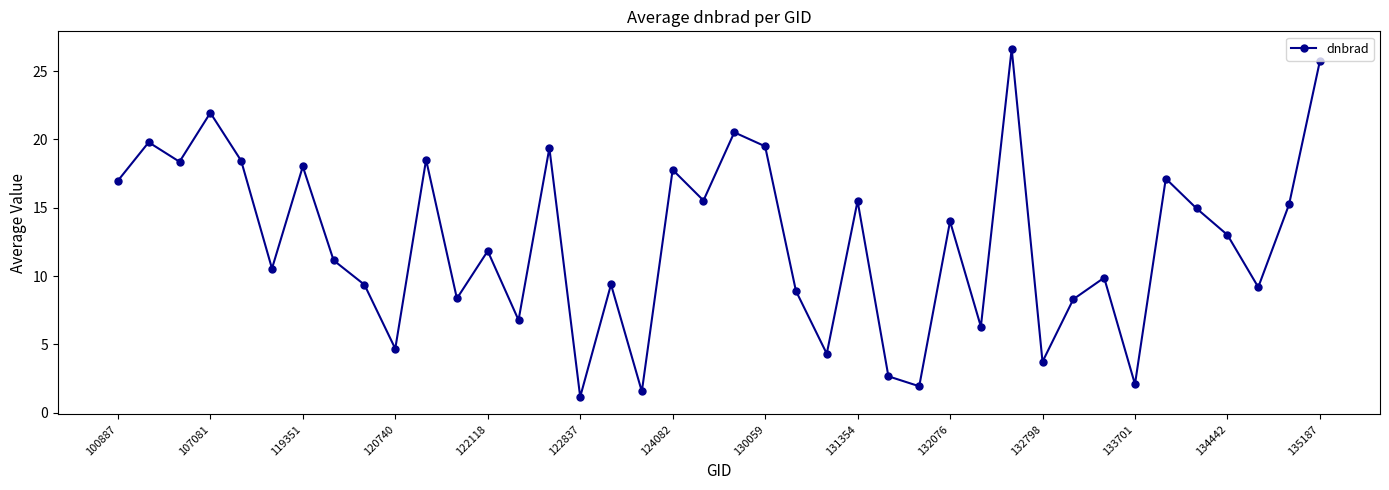

How many data points are above 13?

20